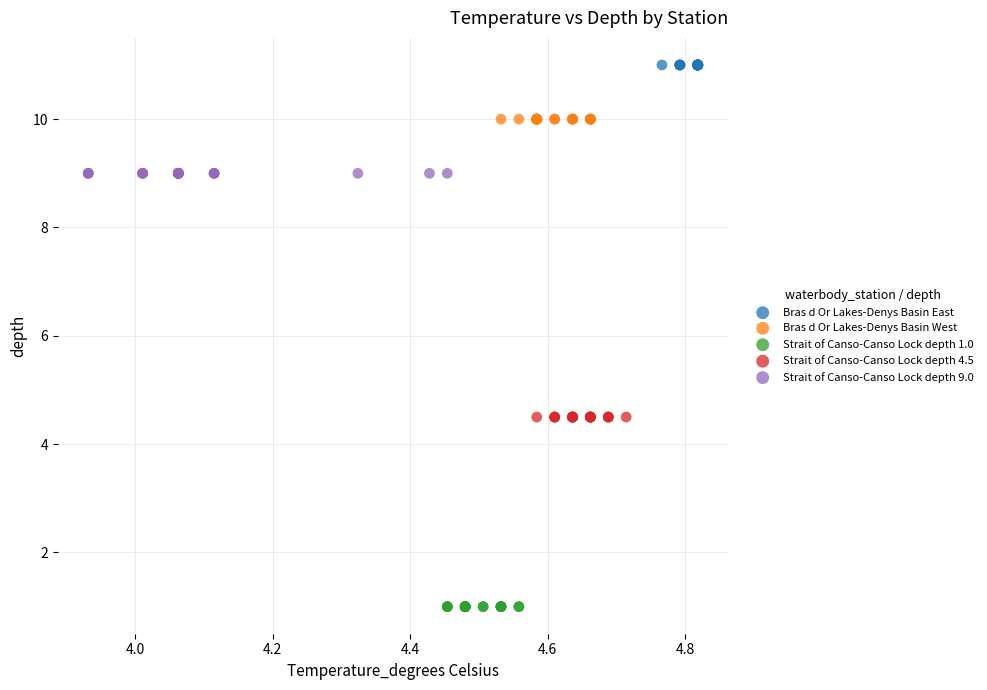

Which series reaches the maximum Y coordinate?

Bras d Or Lakes-Denys Basin East